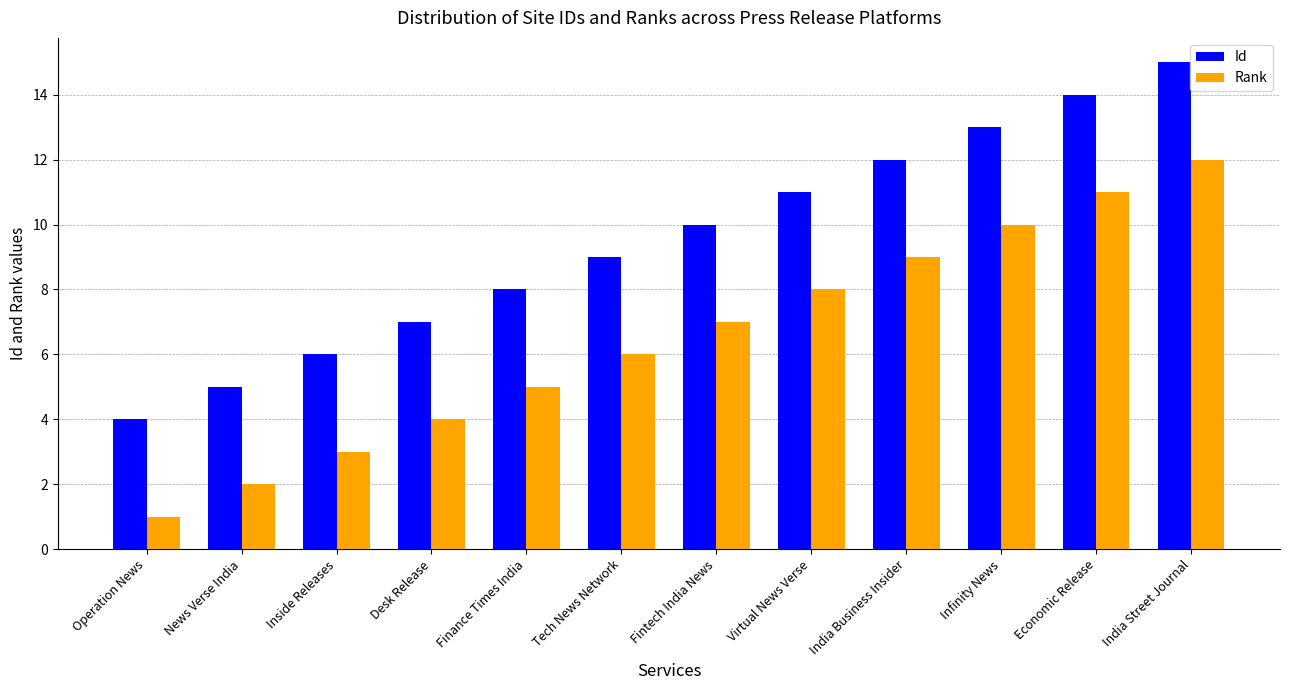

How many bars are there in each group?

2